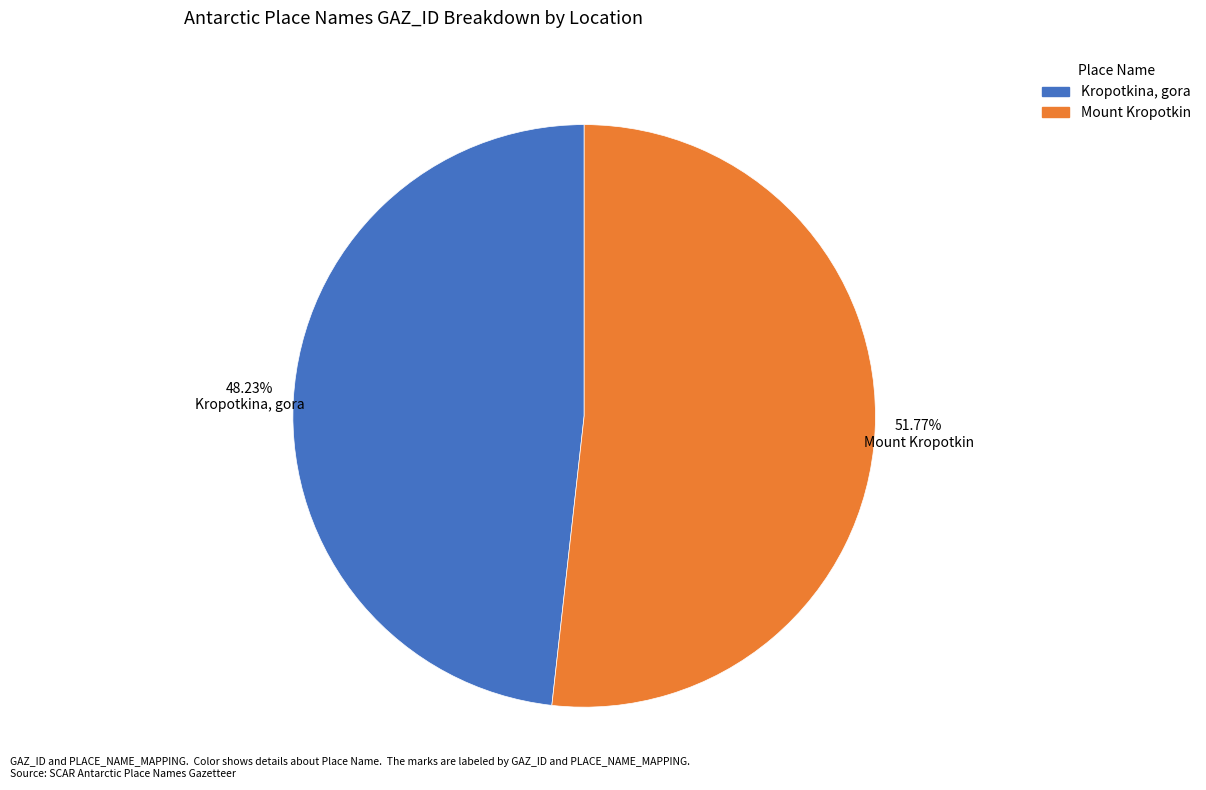

Does Mount Kropotkin represent more than half of the total?

Yes